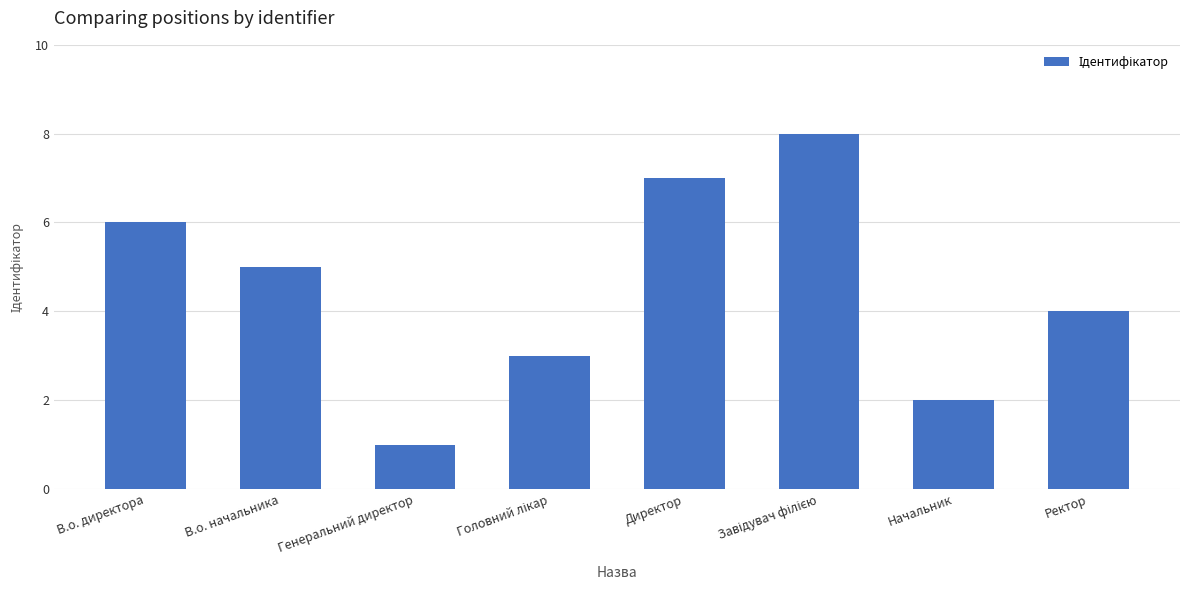

What is the difference between the maximum and minimum values?

7